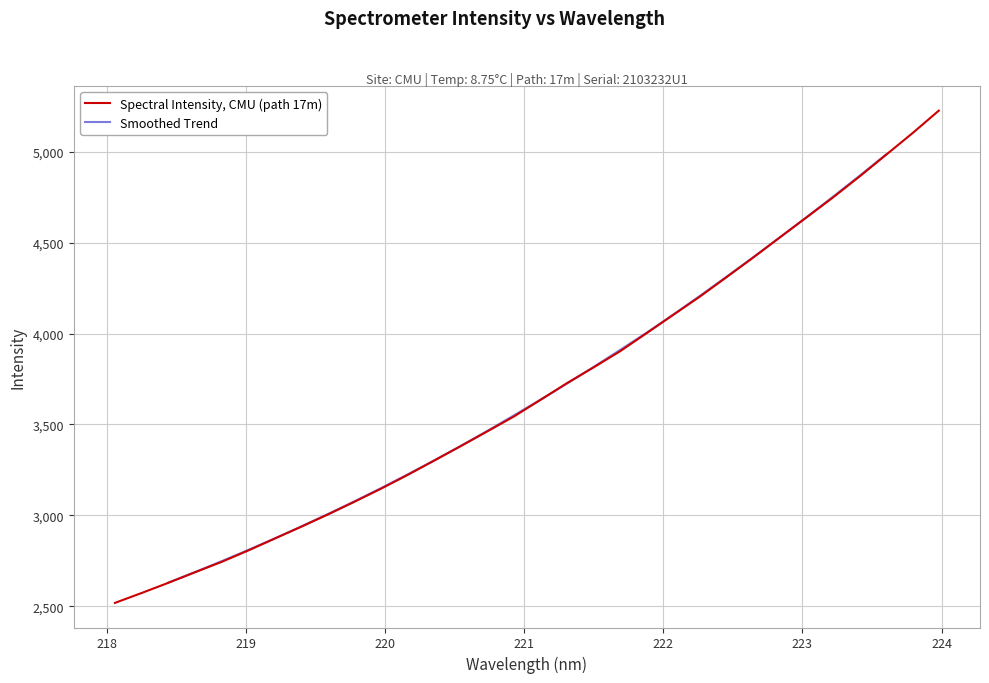

Is this an area chart (filled region under the line)?

No